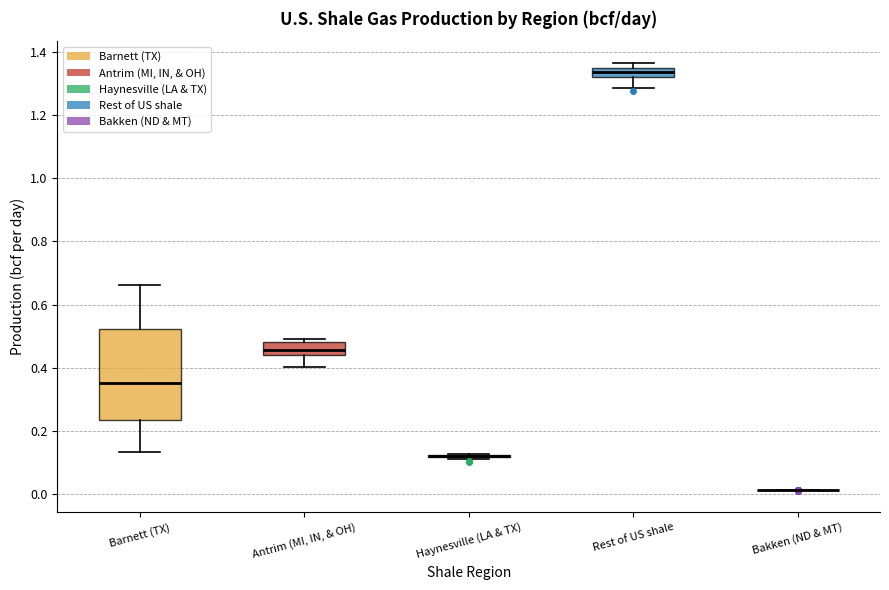

Comparing the boxes themselves (not the whiskers), which one is the tallest?

Barnett (TX)